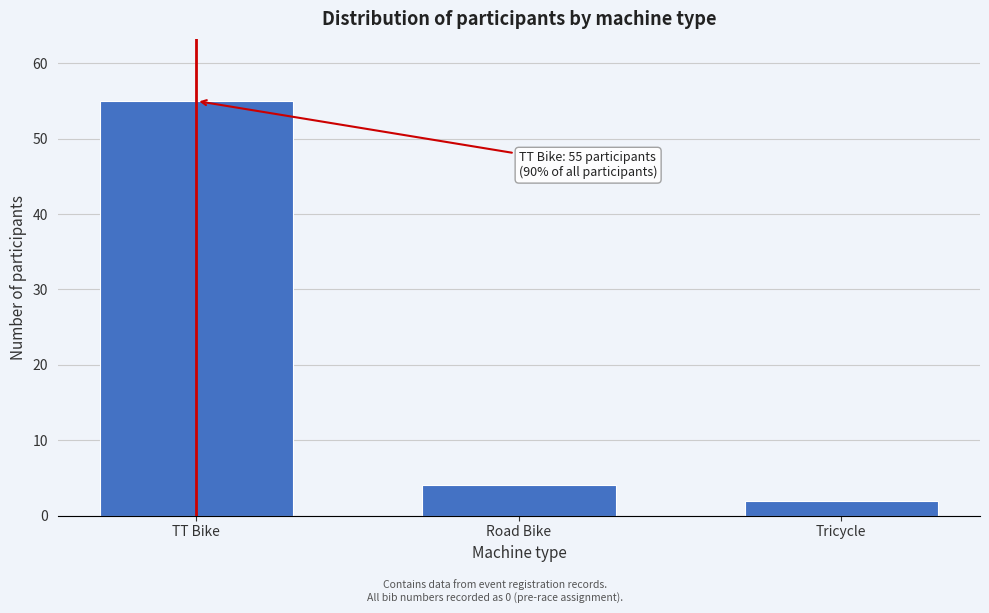

Reading left to right, extract all data points from this chart.

TT Bike=55	Road Bike=4	Tricycle=2